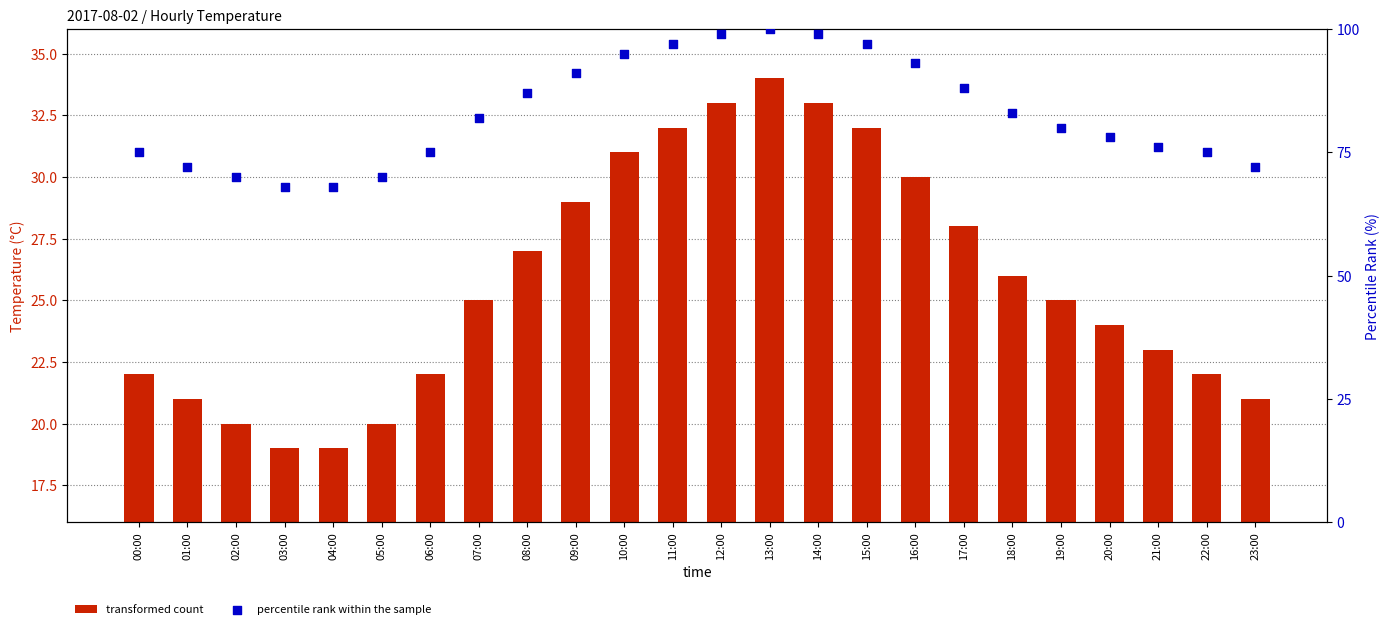

Which series has the largest total across all categories?

percentile rank within the sample